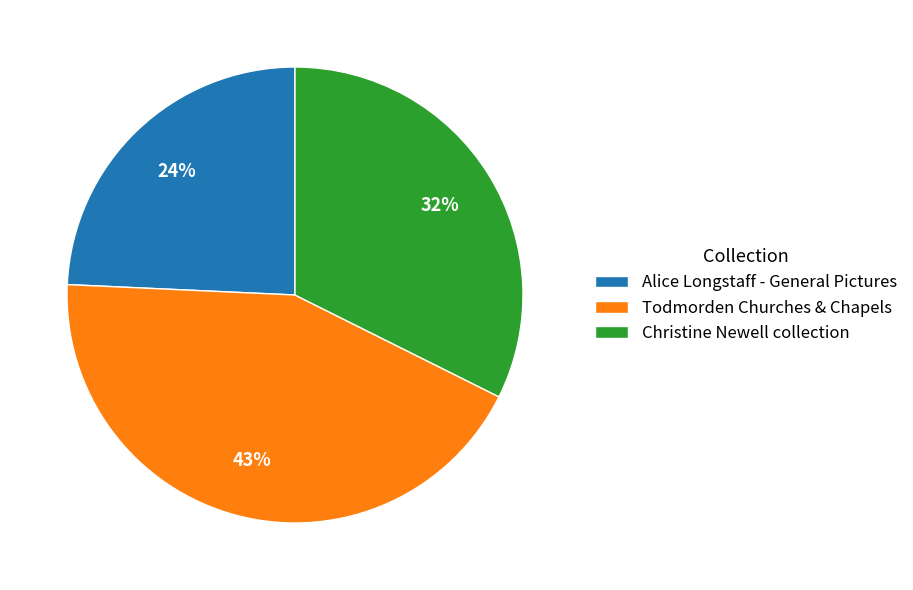

Is it true that Alice Longstaff - General Pictures is 32% of the pie?

False